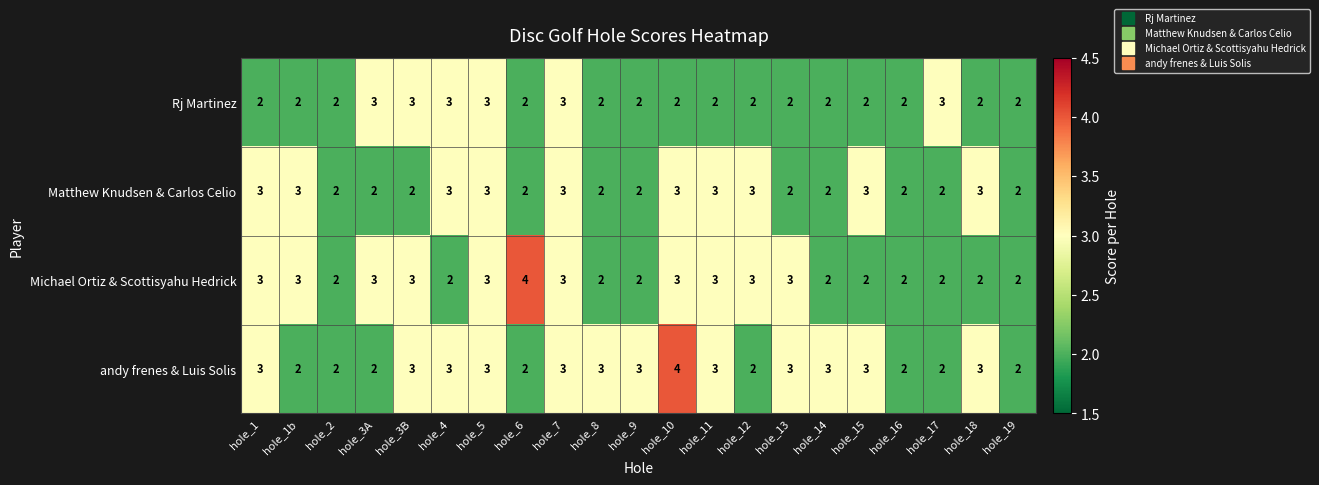

Count the Rj Martinez values in the range 2 to 3.

21